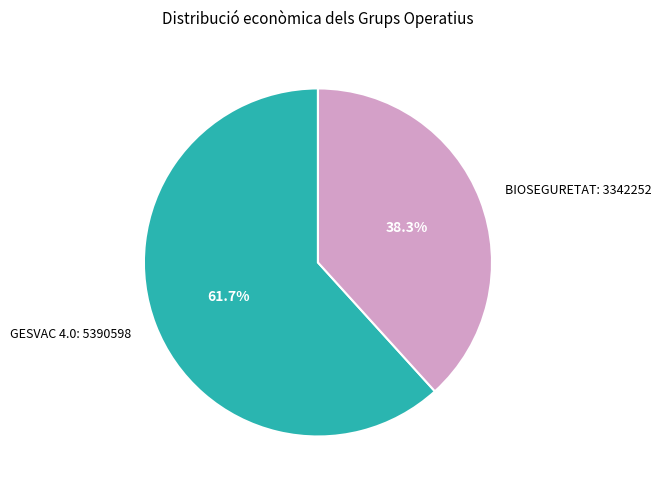

How much of the chart is everything except GESVAC 4.0: 5390598?

38.3%